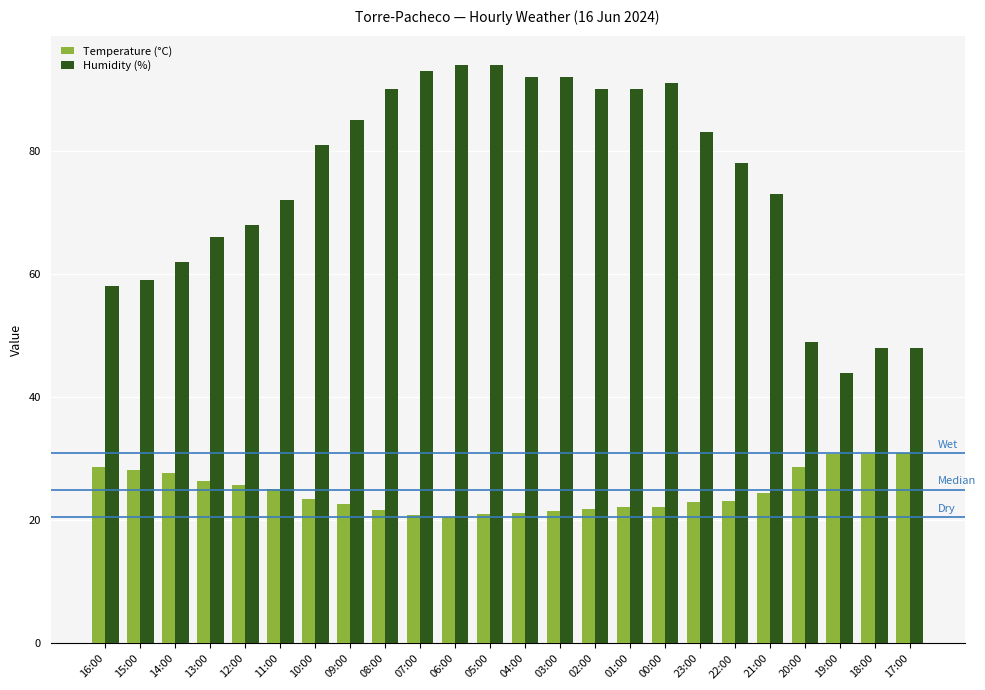

What is the value of the Temperature (°C) bar at the 23rd from the left?

30.7